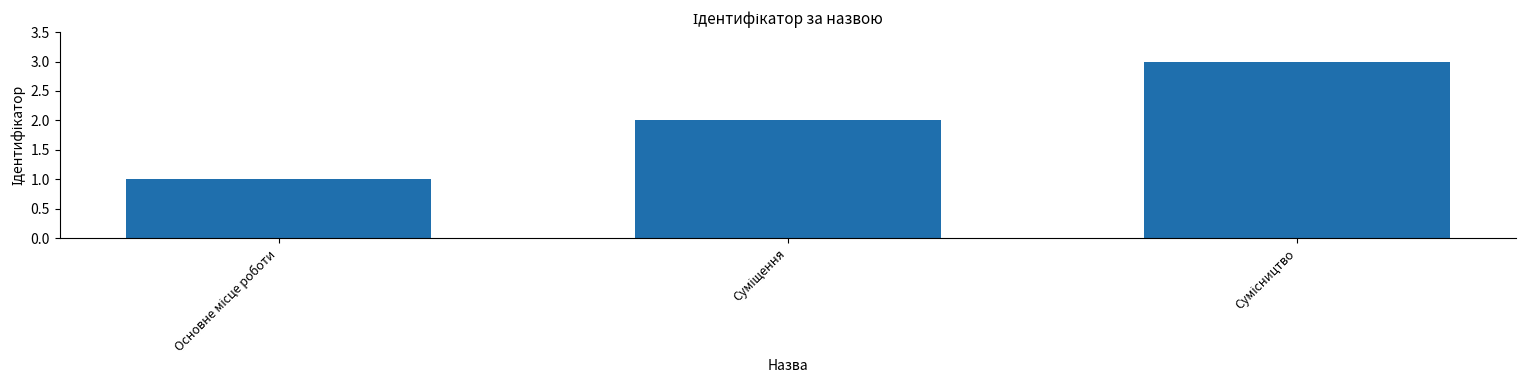

What is the difference between the maximum and minimum values?

2